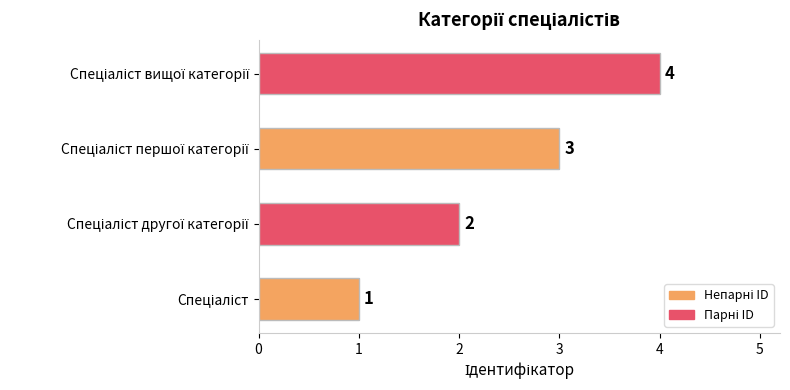

What is the greatest value displayed?

4